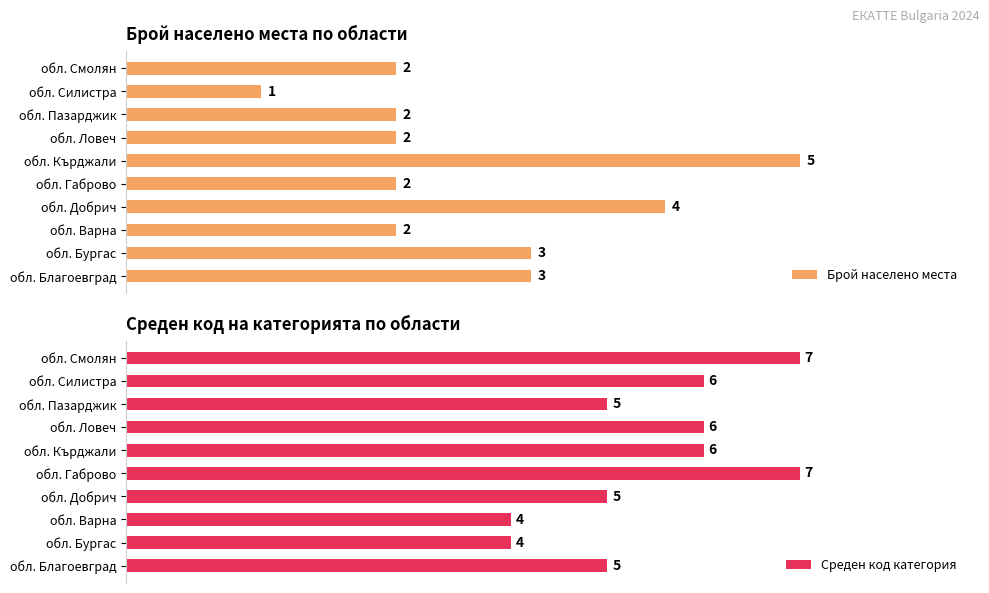

Reading left to right, extract all data points from this chart.

Брой населено места: 3	3	2	4	2	5	2	2	1	2
Среден код категория: 5	4	4	5	7	6	6	5	6	7